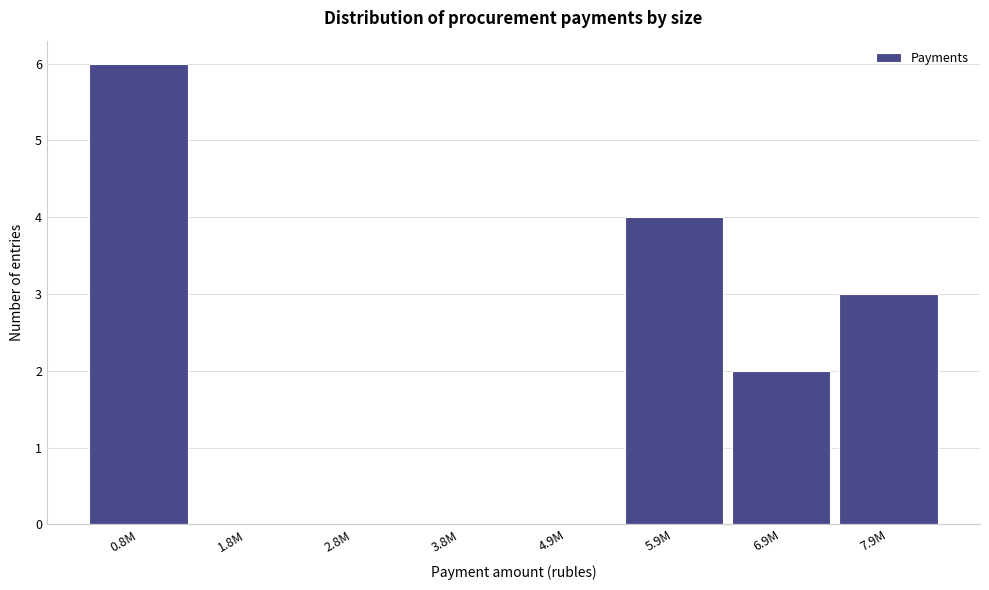

Reading right to left, extract all data points from this chart.

7.9M=3	6.9M=2	5.9M=4	4.9M=0	3.8M=0	2.8M=0	1.8M=0	0.8M=6